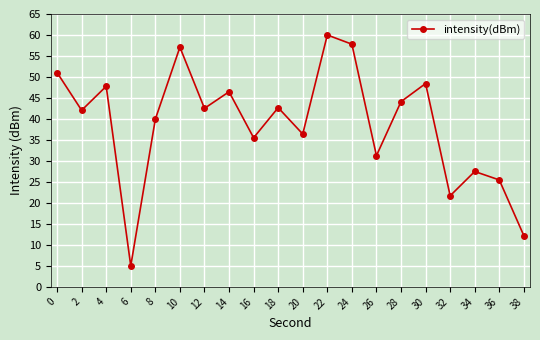

What is the change in value from 20 to 34?

-8.9